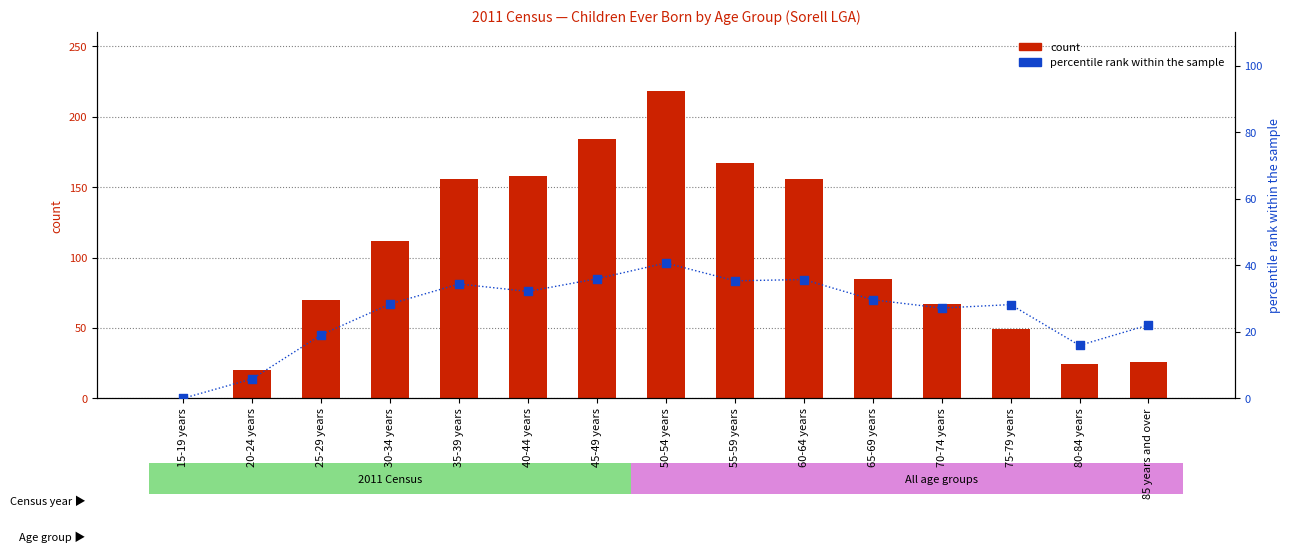

Which series contains the lowest Y value?

count